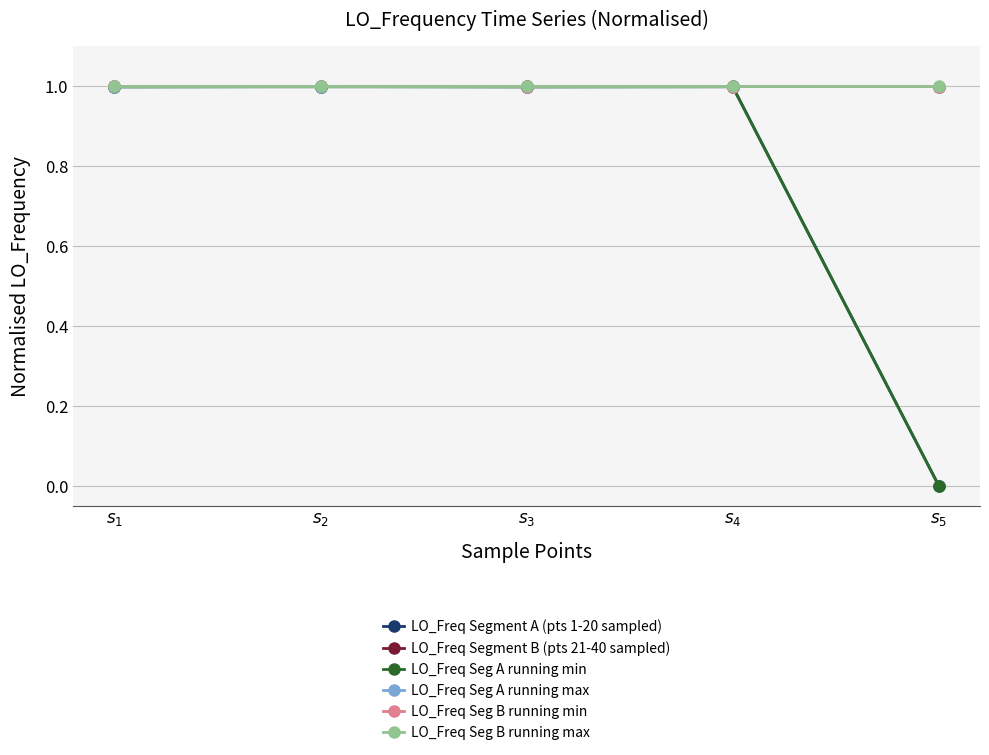

Which series has the widest spread of values?

LO_Freq Segment A (pts 1-20 sampled)